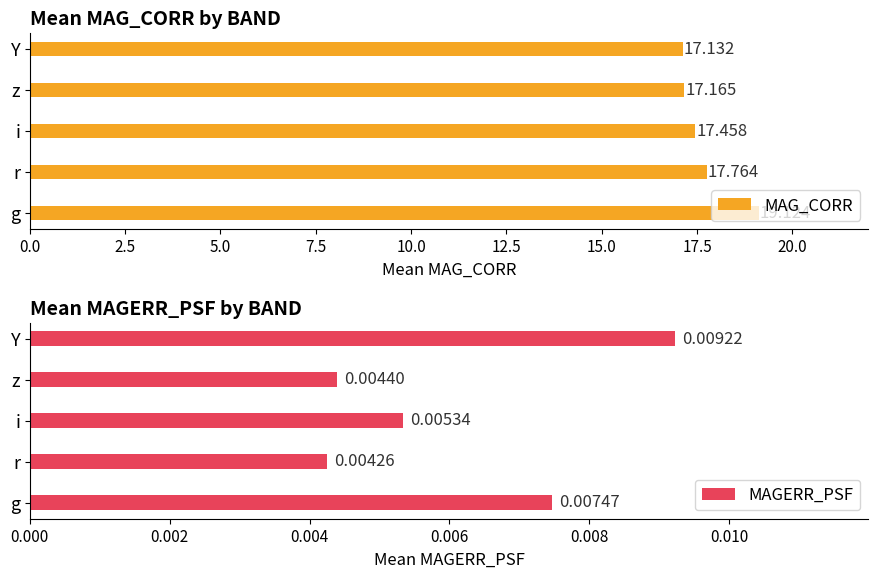

Which category has the lowest value in the MAGERR_PSF series?

r